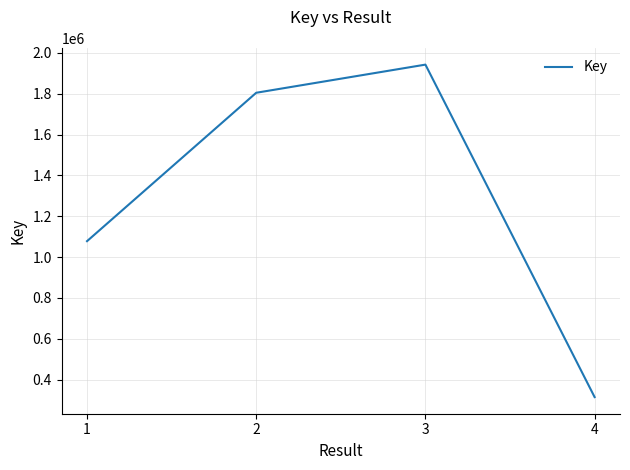

List the labels in order of value, smallest first.

4, 1, 2, 3